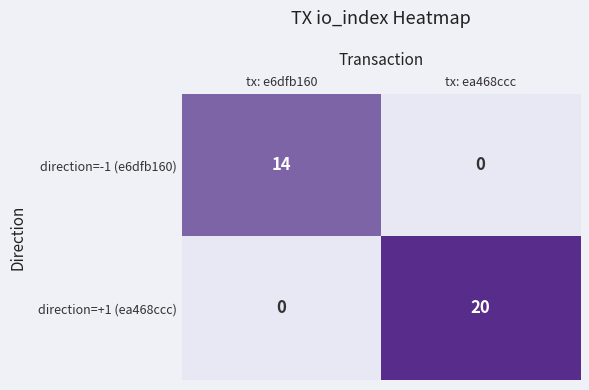

How many series are shown in this chart?

2